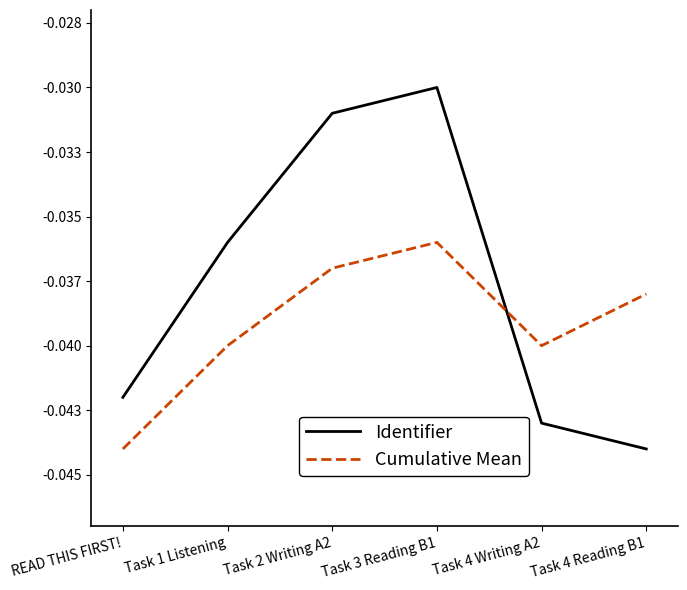

What are all the series names shown in the legend?

Identifier, Cumulative Mean